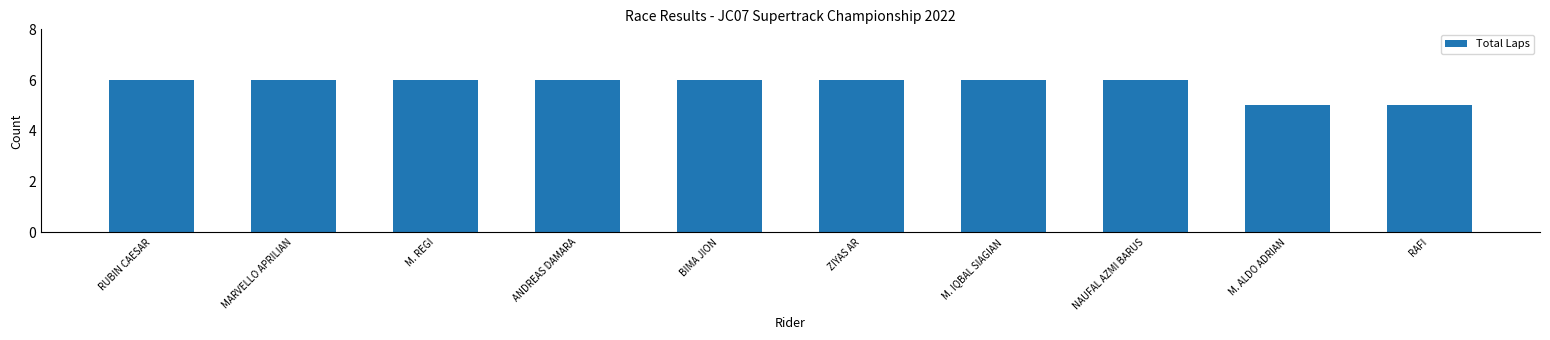

What is the smallest value displayed?

5